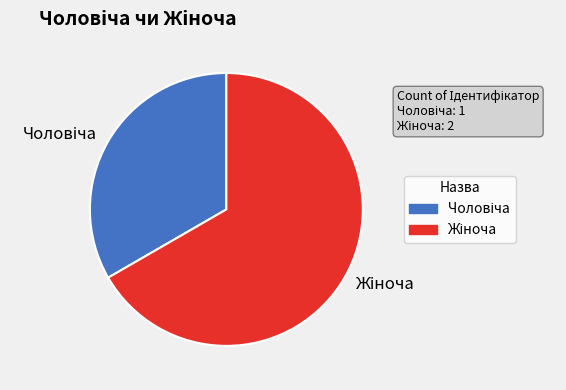

Is there a majority slice in this chart?

Yes